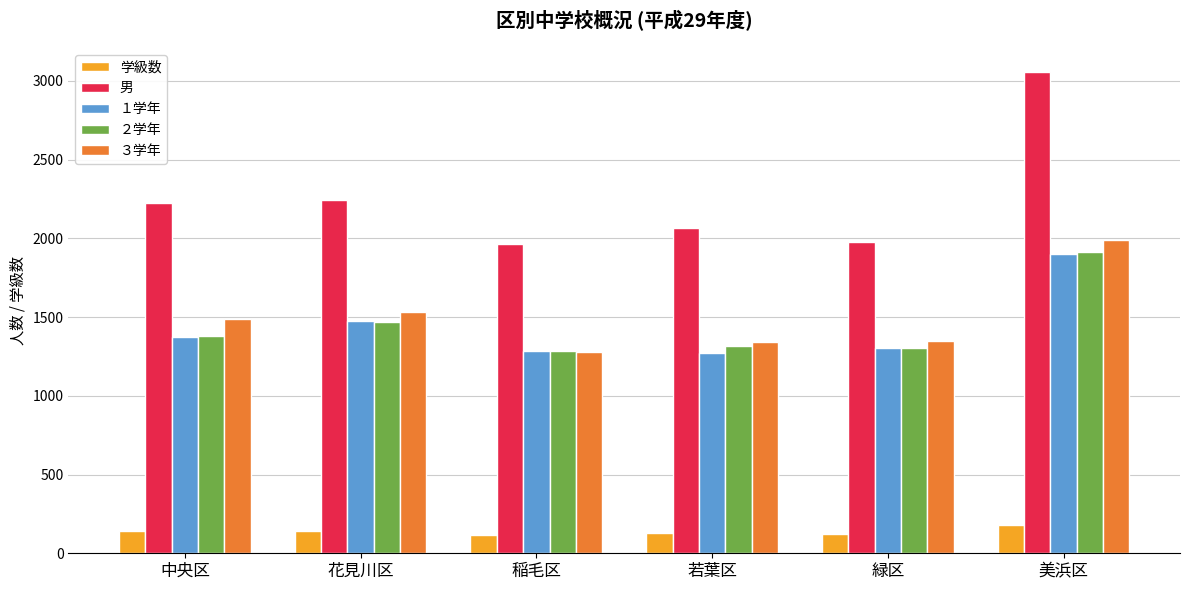

Is it true that ３学年 equals 886 at 緑区?

False